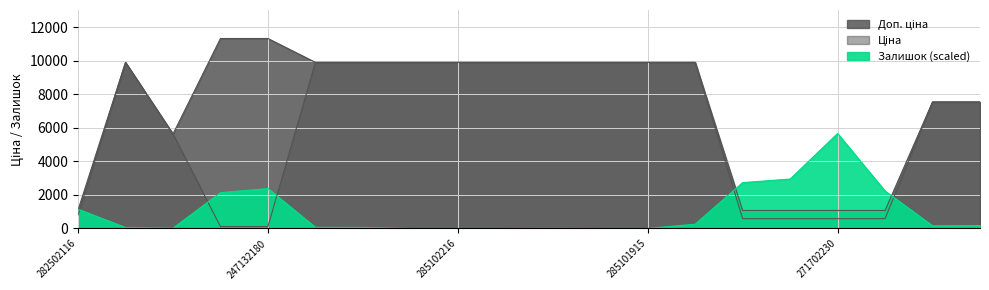

Reading right to left, transcribe all the data shown in this chart.

Ціна: 7545.9	7545.9	586.0	586.0	586.0	586.0	9908.5	9908.5	9908.5	9908.5	9908.5	9908.5	9908.5	9908.5	9908.5	113.3	113.3	5636.0	9908.5	813.0
Доп. ціна: 7545.9	7545.9	1074.5	1074.5	1074.5	1074.5	9908.5	9908.5	9908.5	9908.5	9908.5	9908.5	9908.5	9908.5	9908.5	11334.0	11334.0	5636.0	9908.5	1101.8
Залишок: 172.5	156.0	2233.9	5667.0	2948.5	2734.9	254.6	0.0	0.0	8.2	0.0	0.0	0.0	57.5	65.7	2381.8	2135.4	16.4	57.5	1149.8